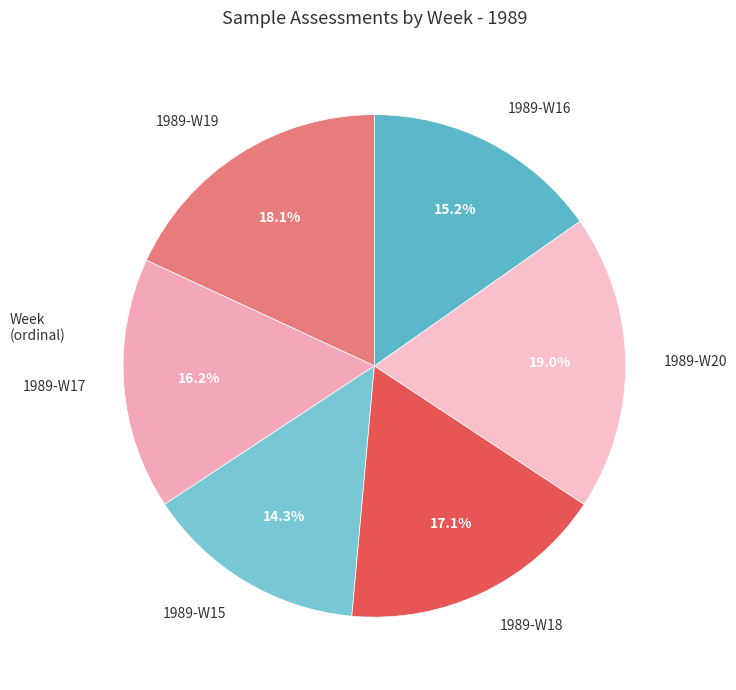

Which has a higher value, 1989-W15 or 1989-W20?

1989-W20